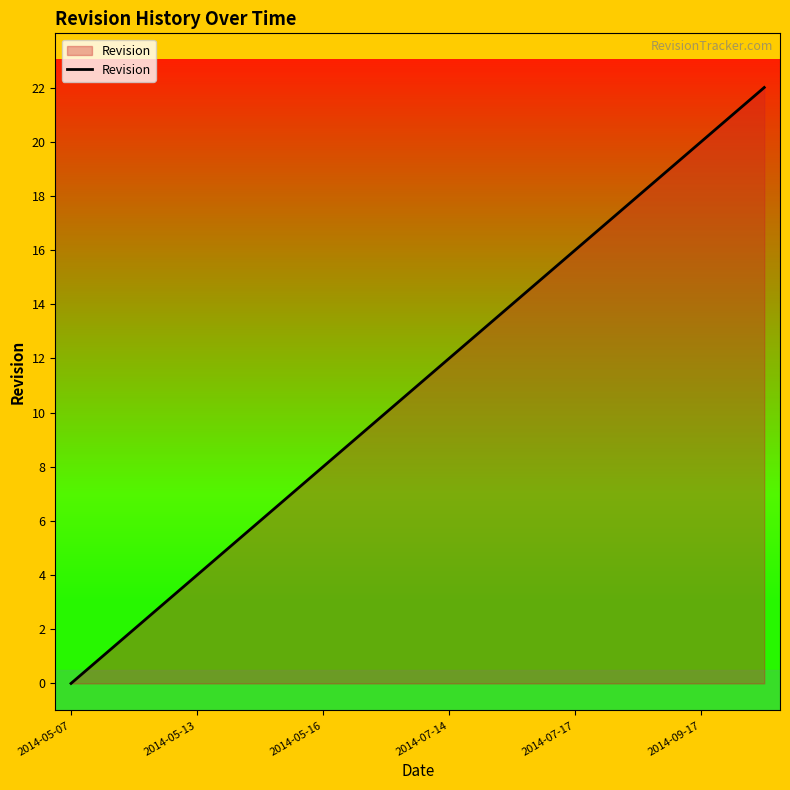

What is the difference between the maximum and minimum values?

22